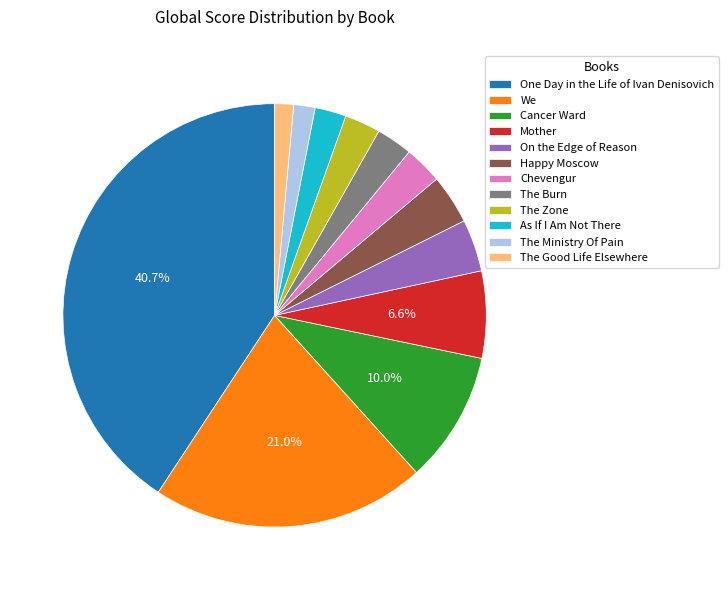

To the nearest percent, what portion does Chevengur represent?

3%